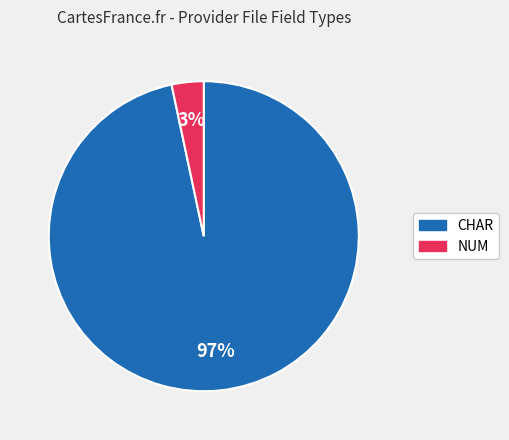

How many slices are in this pie chart?

2